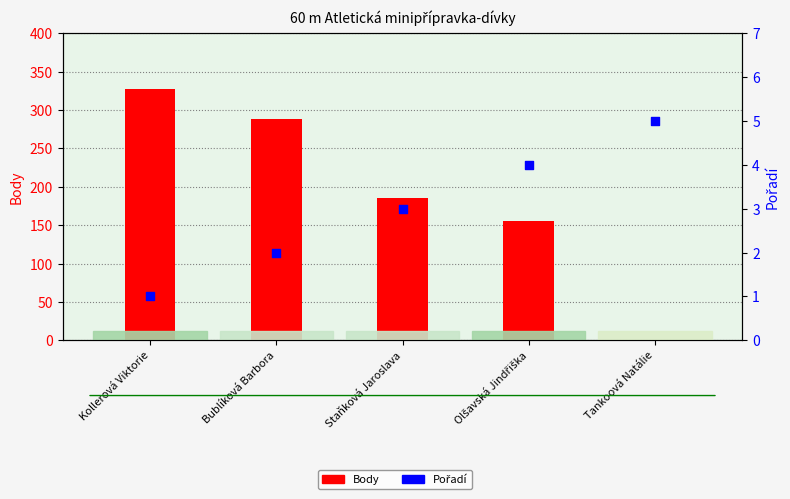

What is the total value across all series at Bublíková Barbora?

291